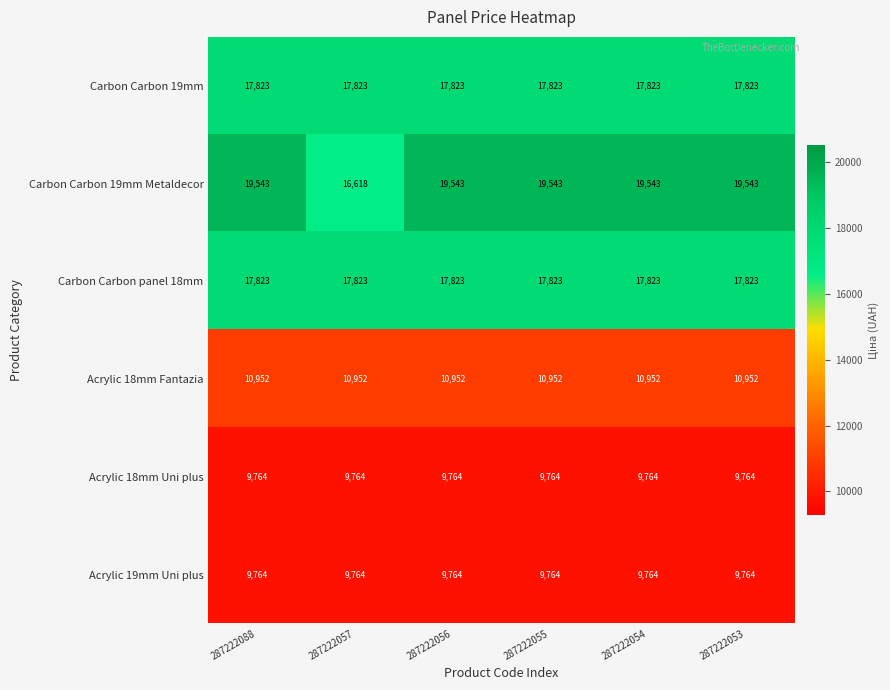

Which series has the widest spread of values?

Carbon Carbon 19mm Metaldecor